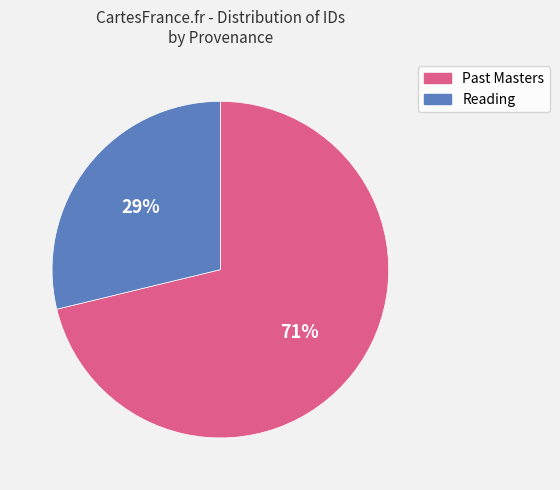

Does any single category account for the majority?

Yes